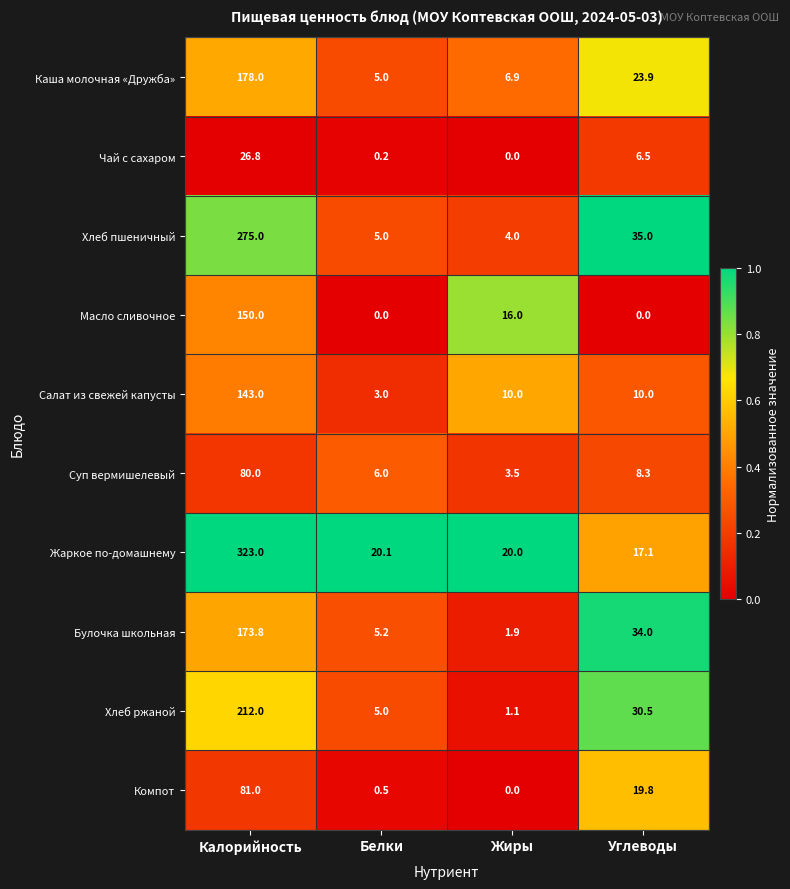

How many distinct data groups are displayed?

10